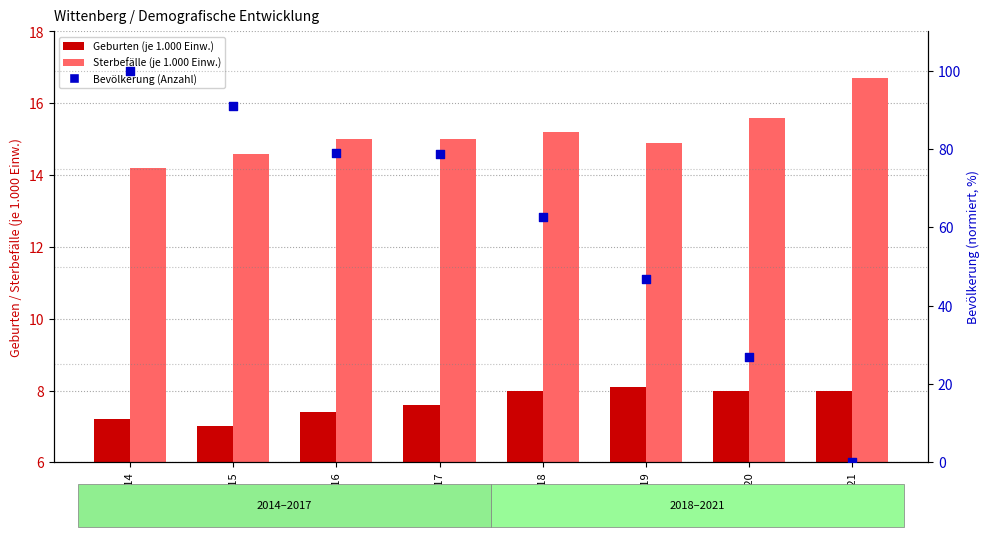

What is the total value across all series at 2021?

24.7